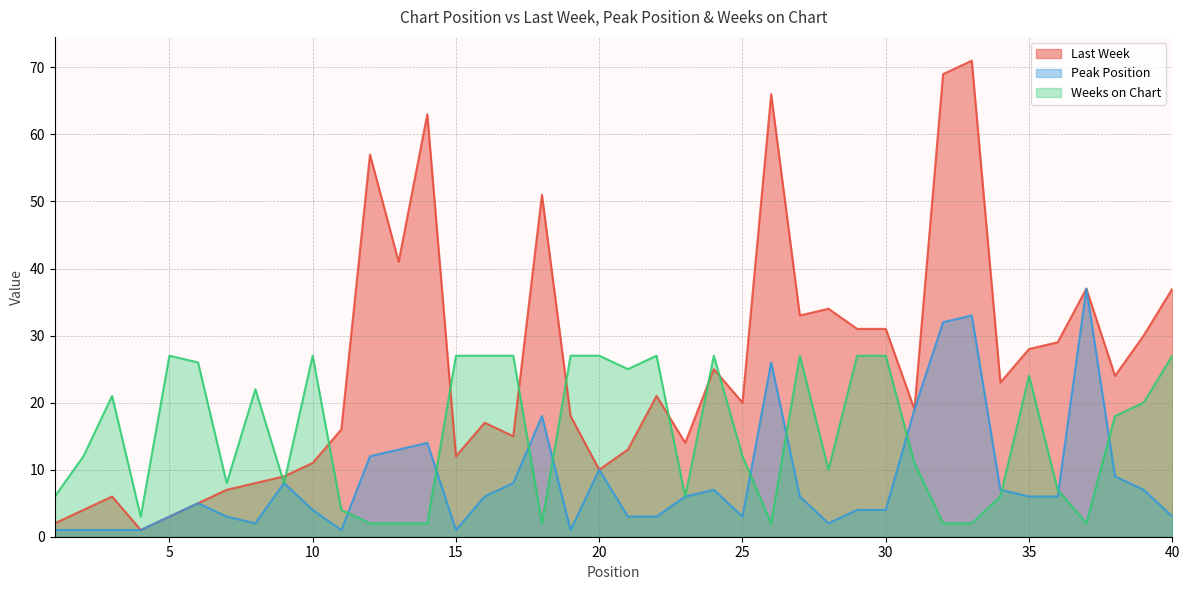

Is it true that Peak Position equals 18 at 12?

False